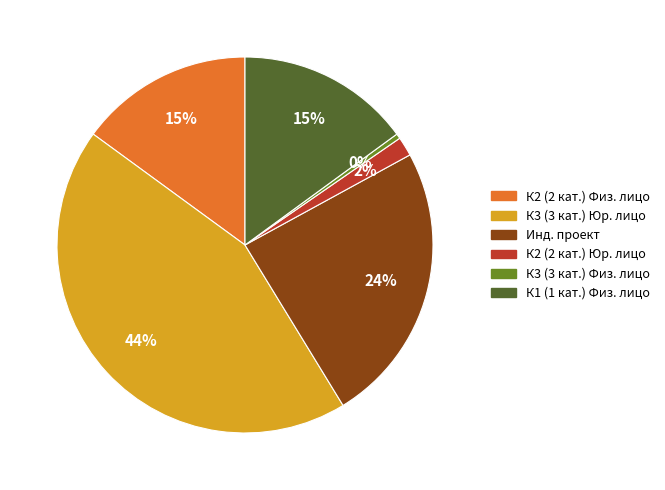

Is there any slice that represents more than half of the pie?

No